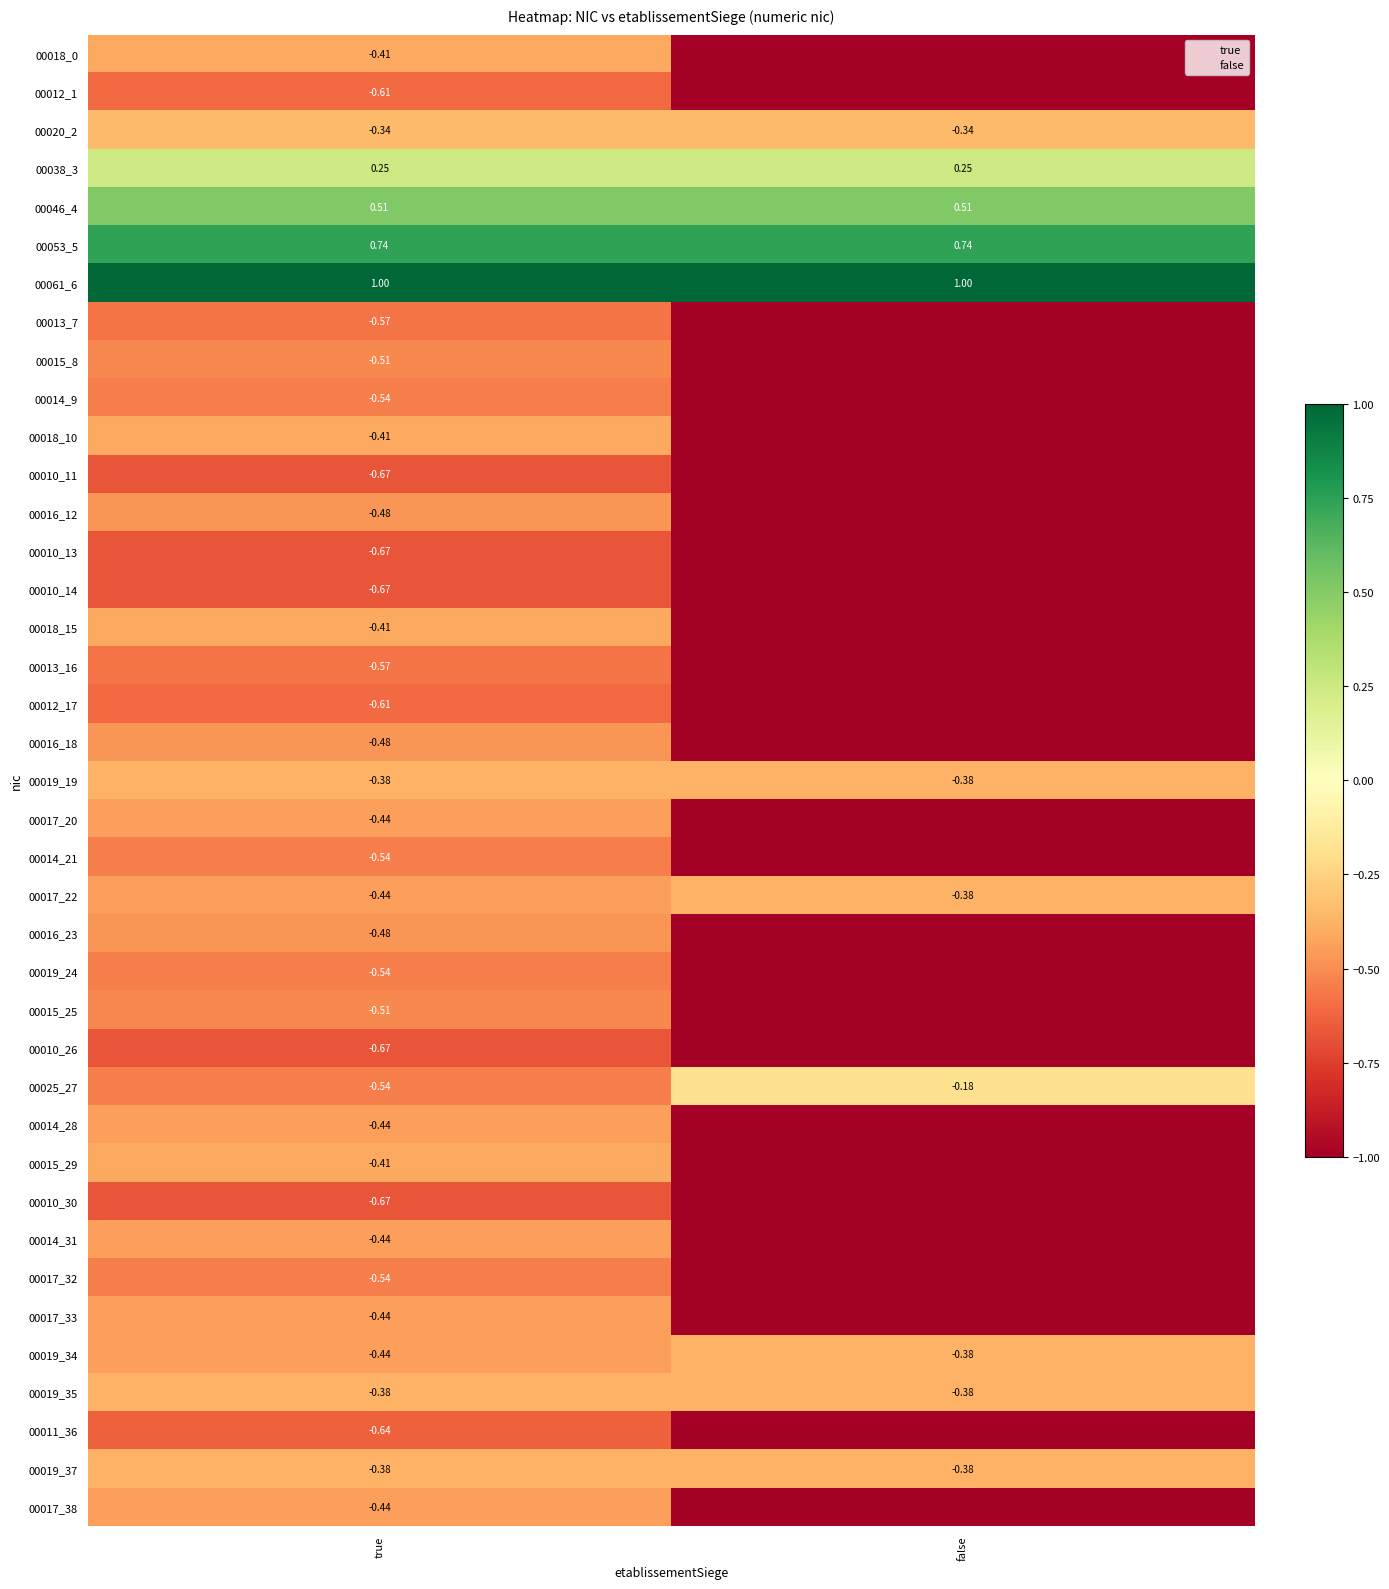

What is the difference between the 00014_9 values at true and false?

0.5